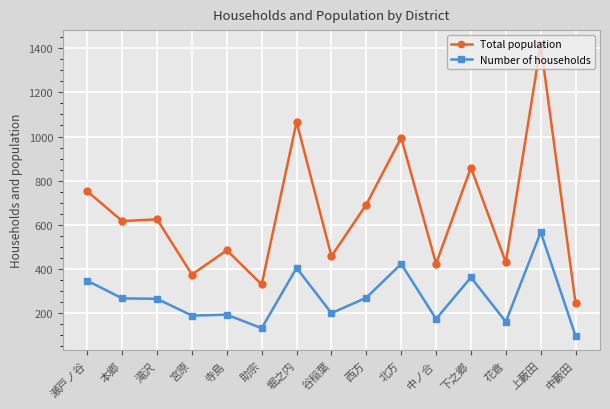

Rank the series by their average value, from highest to lowest.

Total population, Number of households